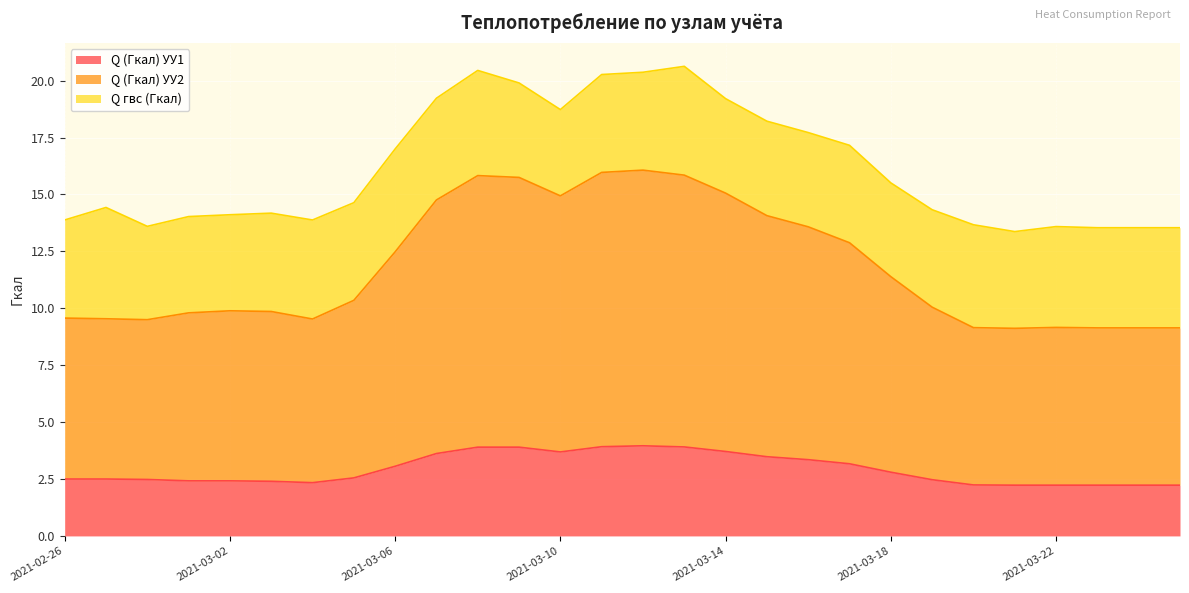

How many data points in Q (Гкал) УУ2 are less than 10?

13